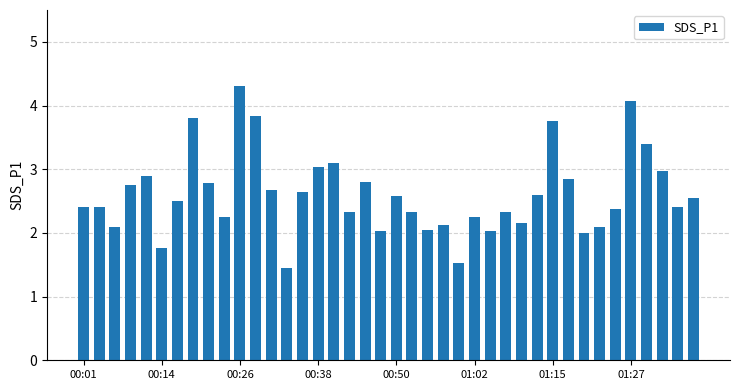

What is the sum of all values?

104.3